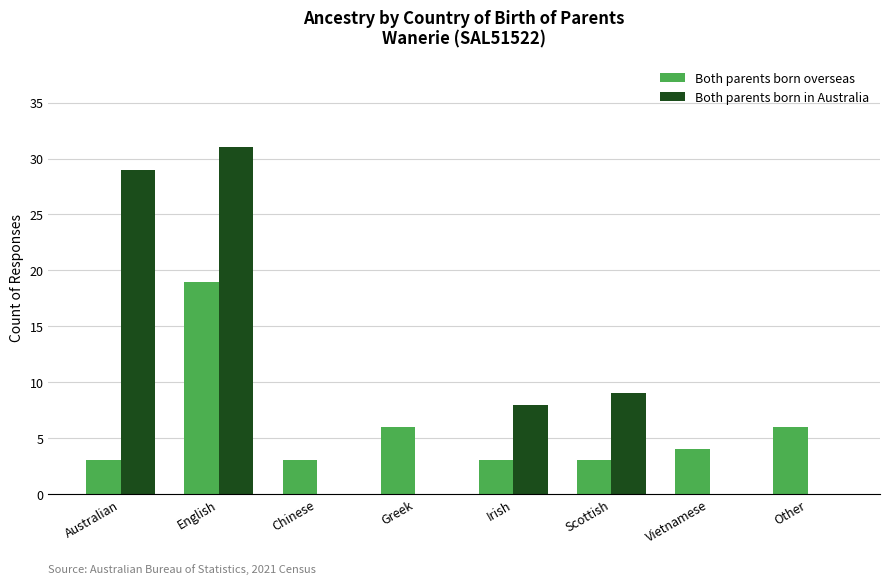

What is the difference between the Both parents born in Australia values at Scottish and Chinese?

9